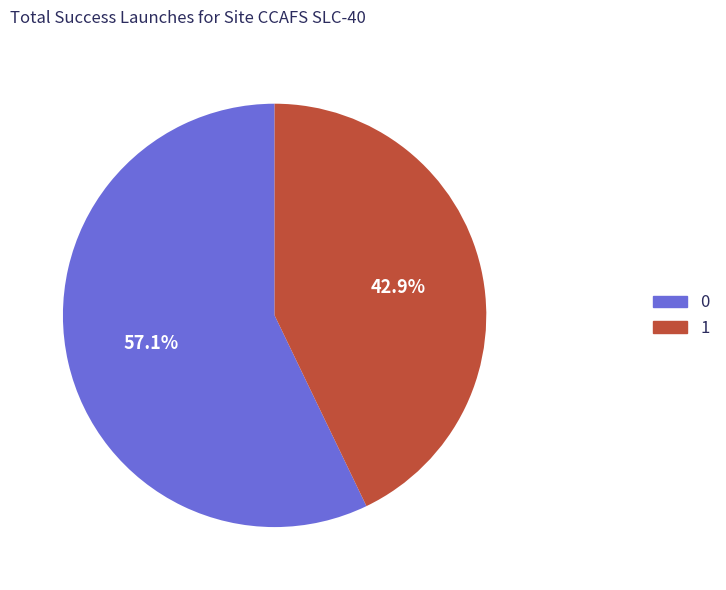

To the nearest percent, what is the average slice percentage?

50%